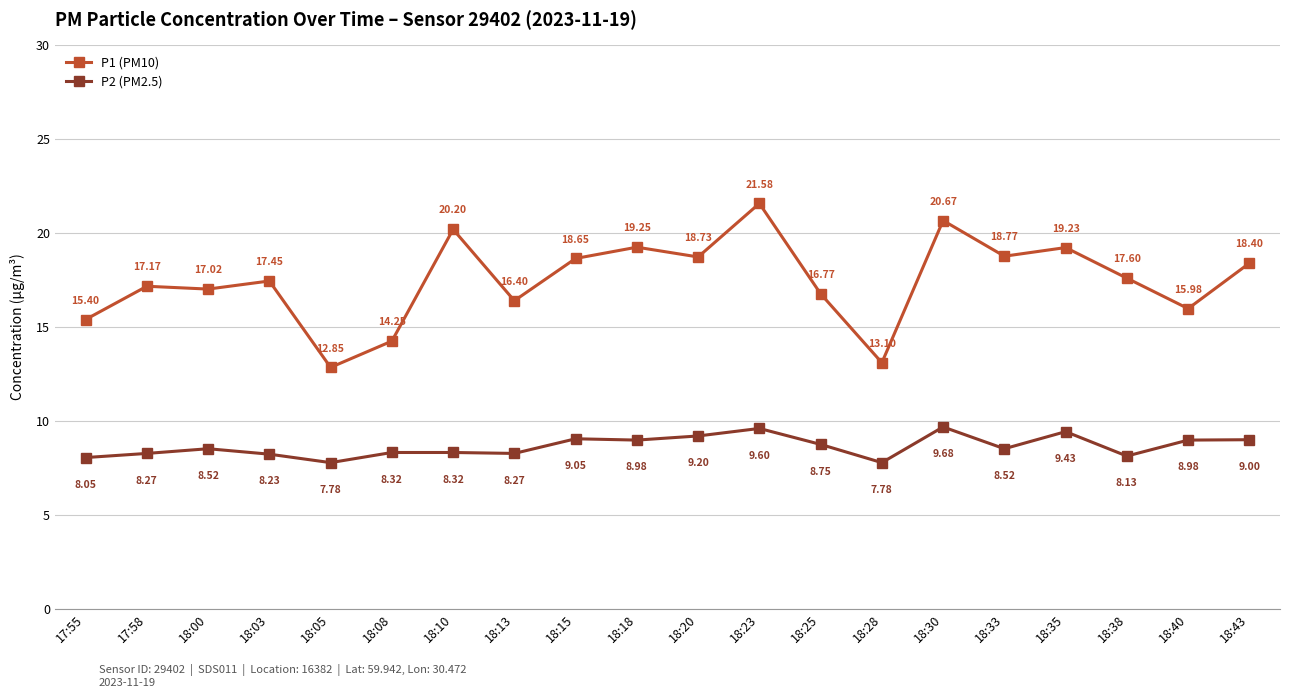

True or false: P2 (PM2.5) has a value of 12.9 at 17:55.

False